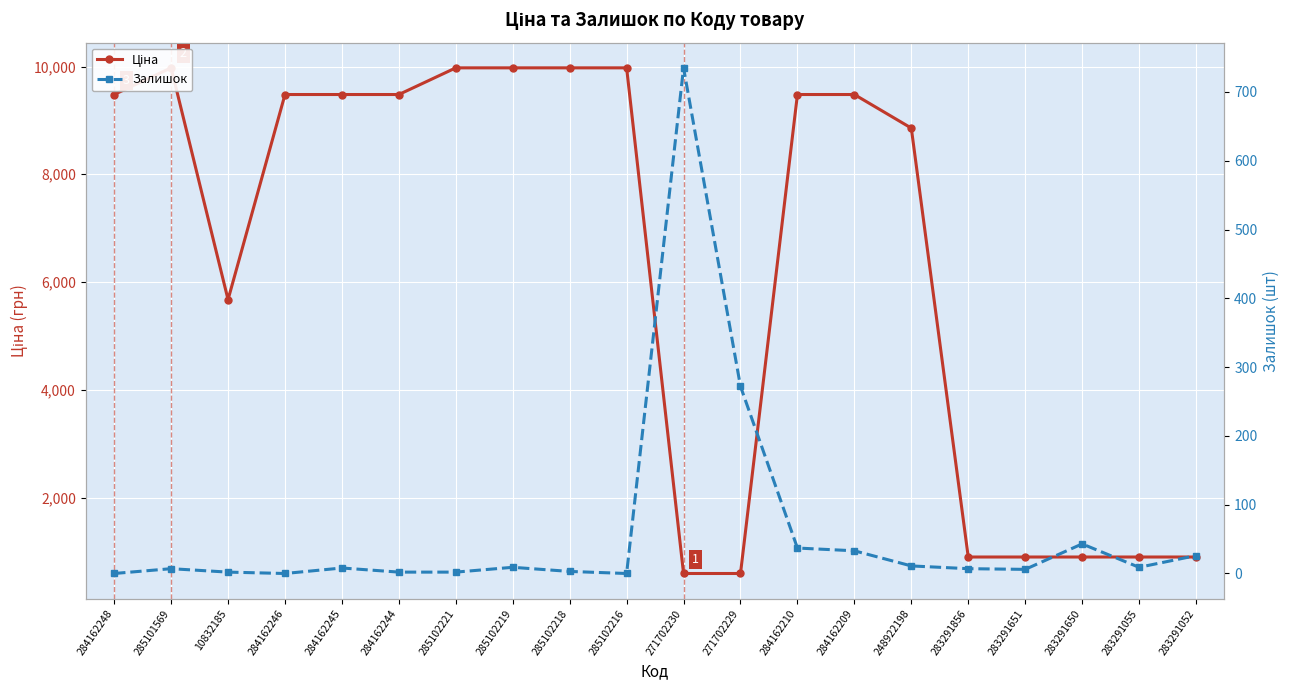

What is the spread (max minus min) of values at 284162248?

9480.1